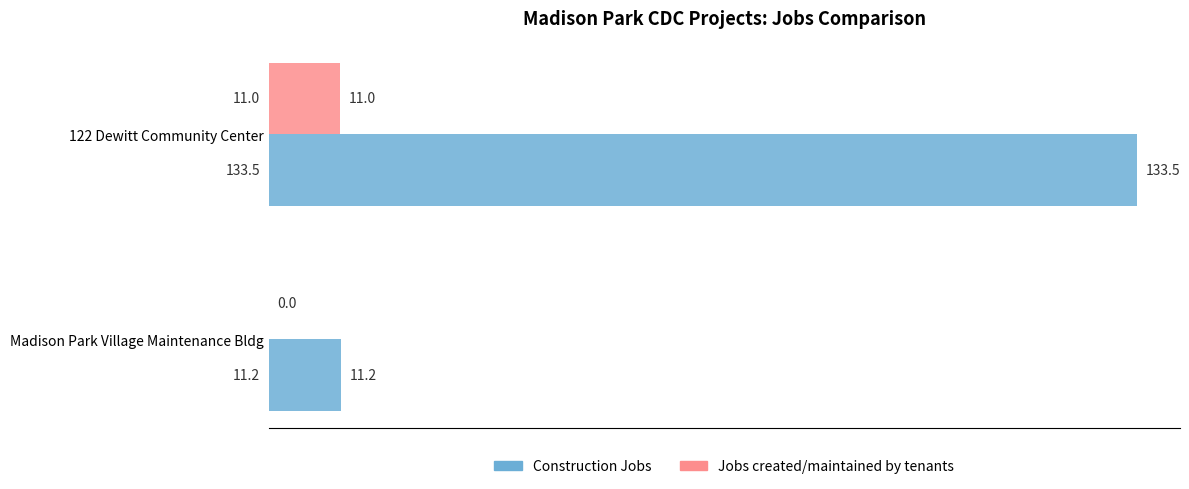

Between Madison Park Village Maintenance Bldg and 122 Dewitt Community Center, which series saw the biggest shift?

Construction Jobs